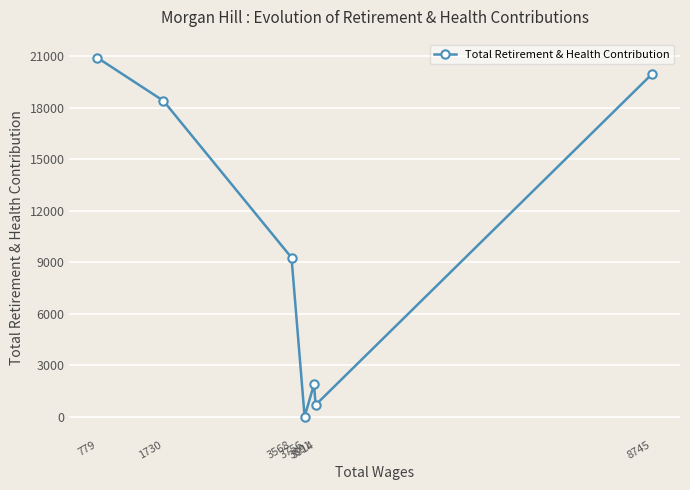

Does the chart display data point markers on the line(s)?

Yes